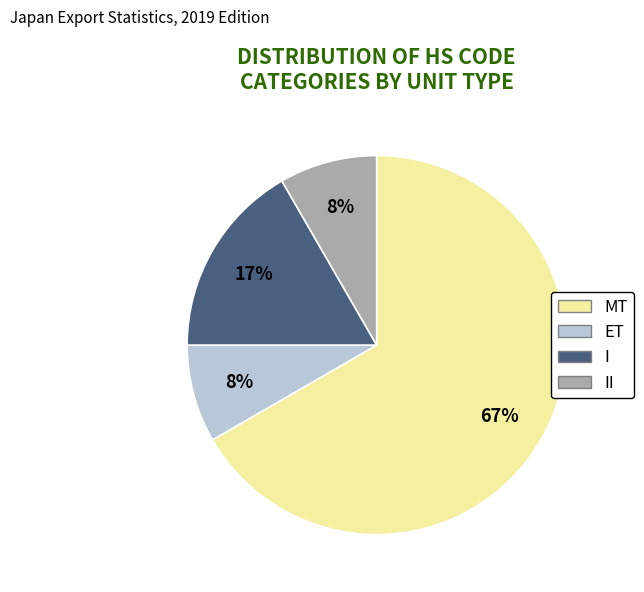

How many segments does this pie chart have?

4